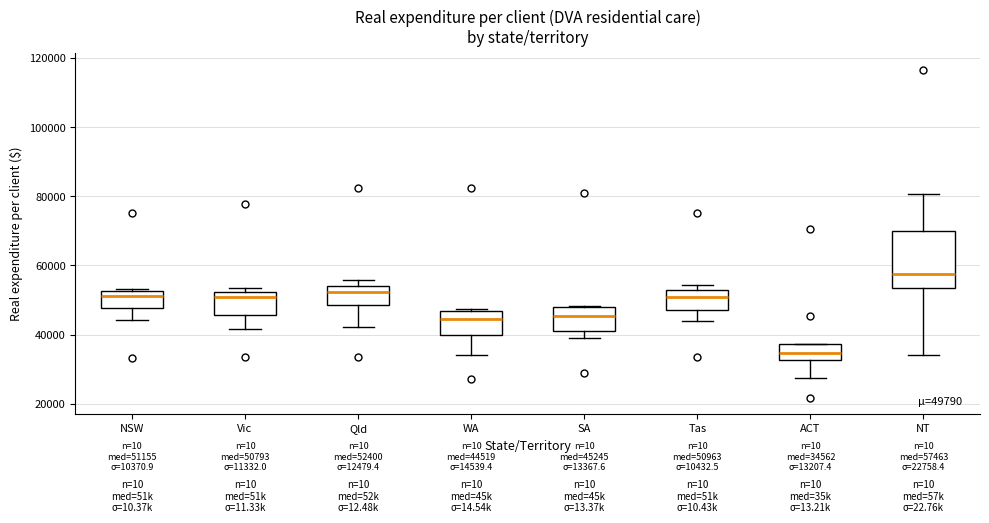

Which box's median line is the lowest?

ACT